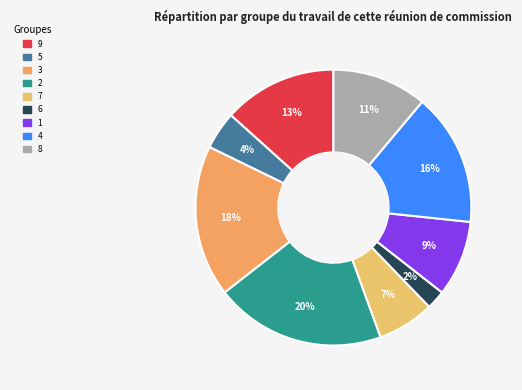

What percentage is NOT represented by 6?

97.8%